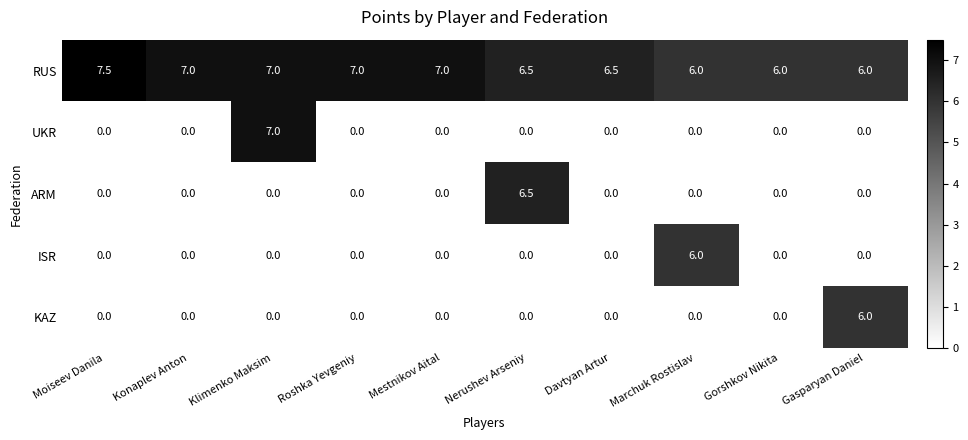

Which series has the largest total across all categories?

RUS